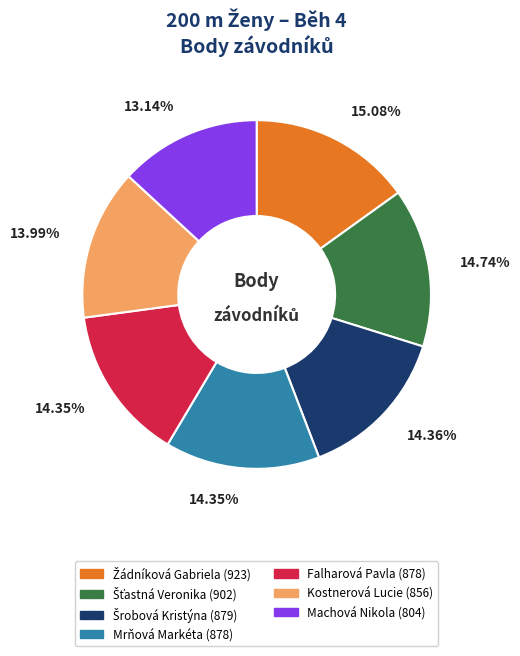

Which category has the smallest portion of the pie?

Machová Nikola